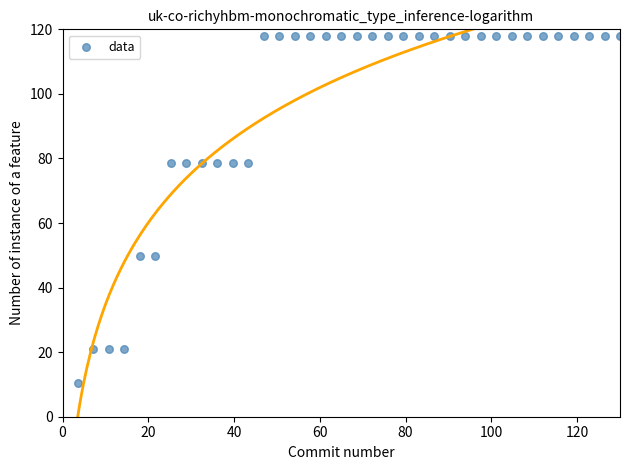

What is the range of X values (max minus min)?

126.4